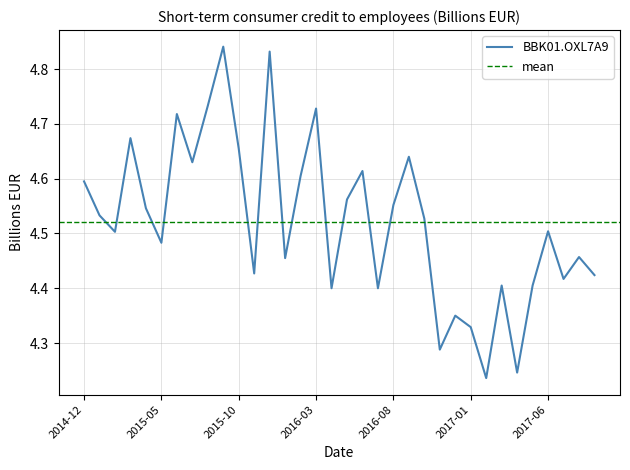

Rank the categories by value from lowest to highest.

2017-02, 2017-04, 2016-11, 2017-01, 2016-12, 2016-04, 2016-07, 2017-03, 2017-05, 2017-07, 2017-09, 2015-11, 2016-01, 2017-08, 2015-05, 2015-02, 2017-06, 2016-10, 2015-01, 2015-04, 2016-08, 2016-05, 2014-12, 2016-02, 2016-06, 2015-07, 2016-09, 2015-10, 2015-03, 2015-06, 2016-03, 2015-08, 2015-12, 2015-09